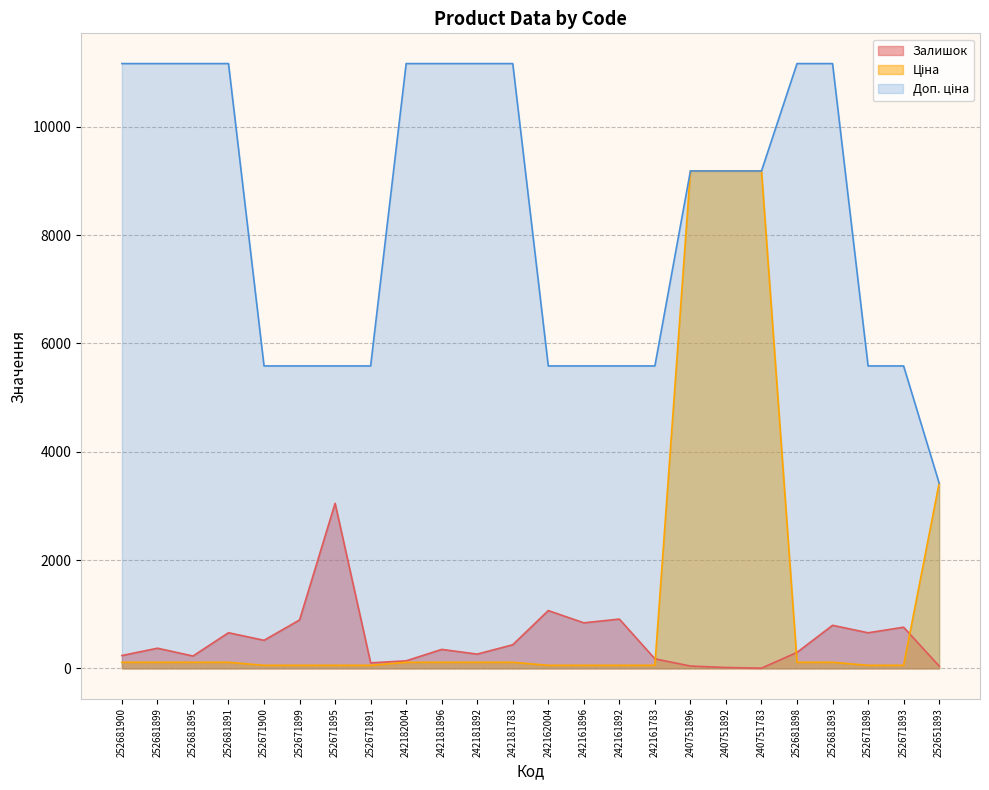

At which label is Залишок closest to 1526?

242162004